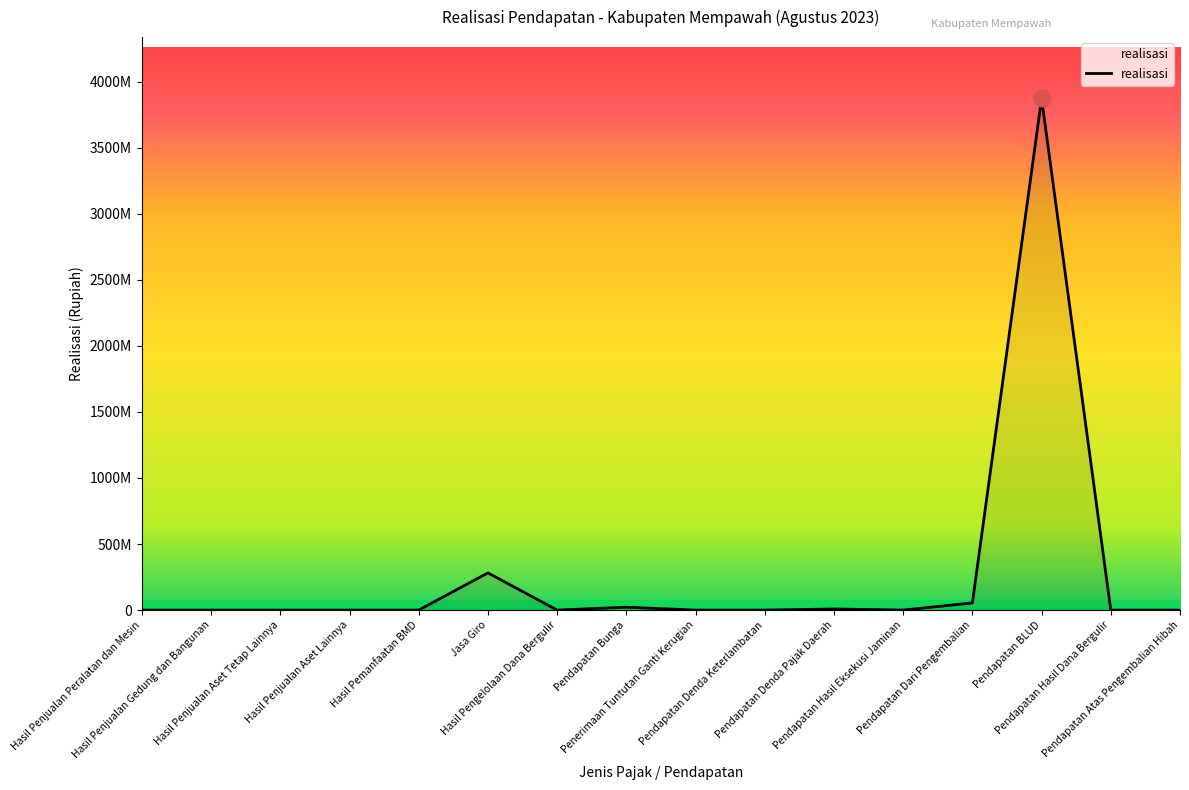

Is this an area chart (filled region under the line)?

Yes